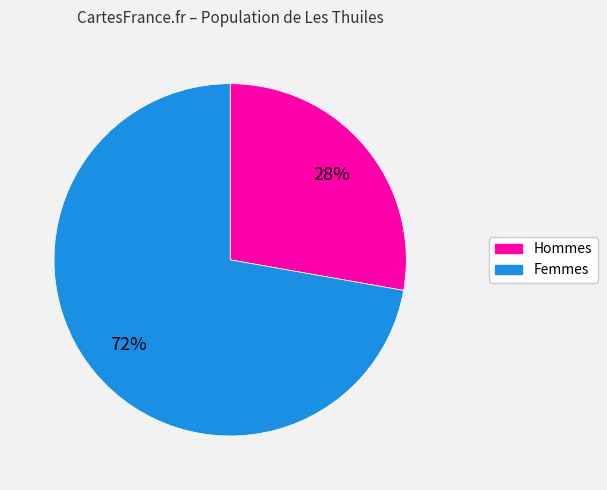

What percentage is the Hommes slice, to the nearest percent?

28%